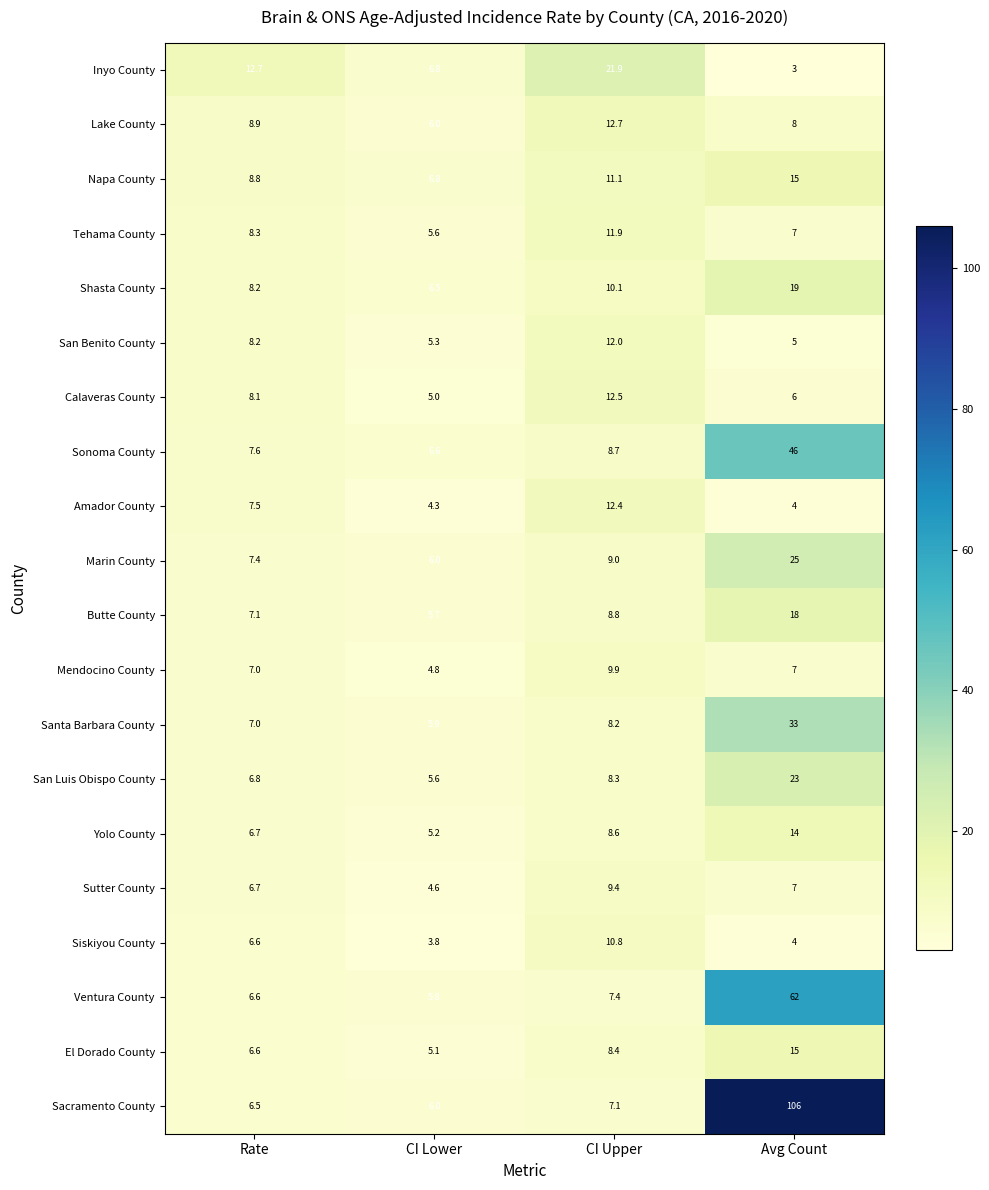

What is the difference between the highest and lowest values at CI Lower?

3.0